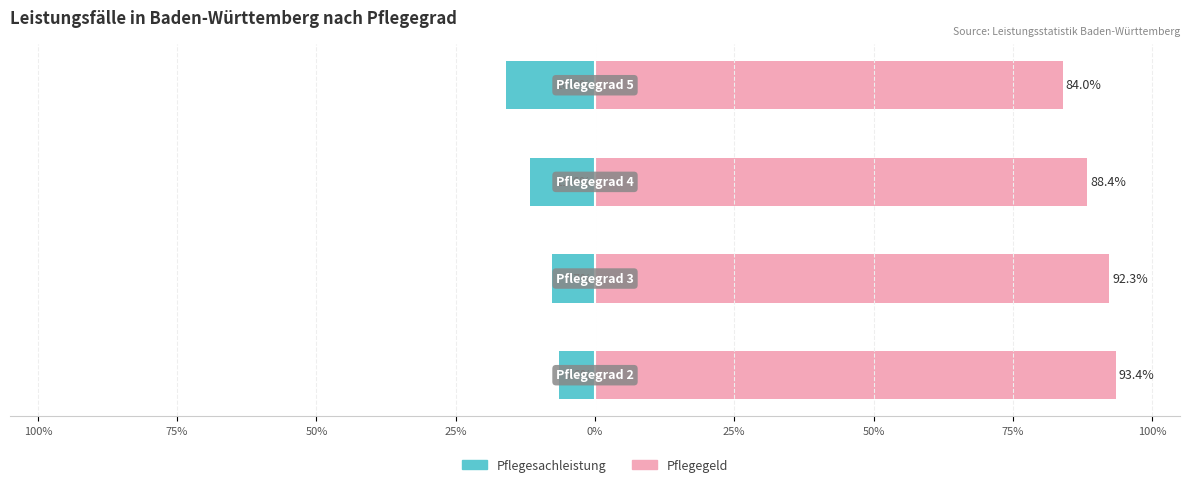

How many data points in Pflegegeld are less than 92?

2